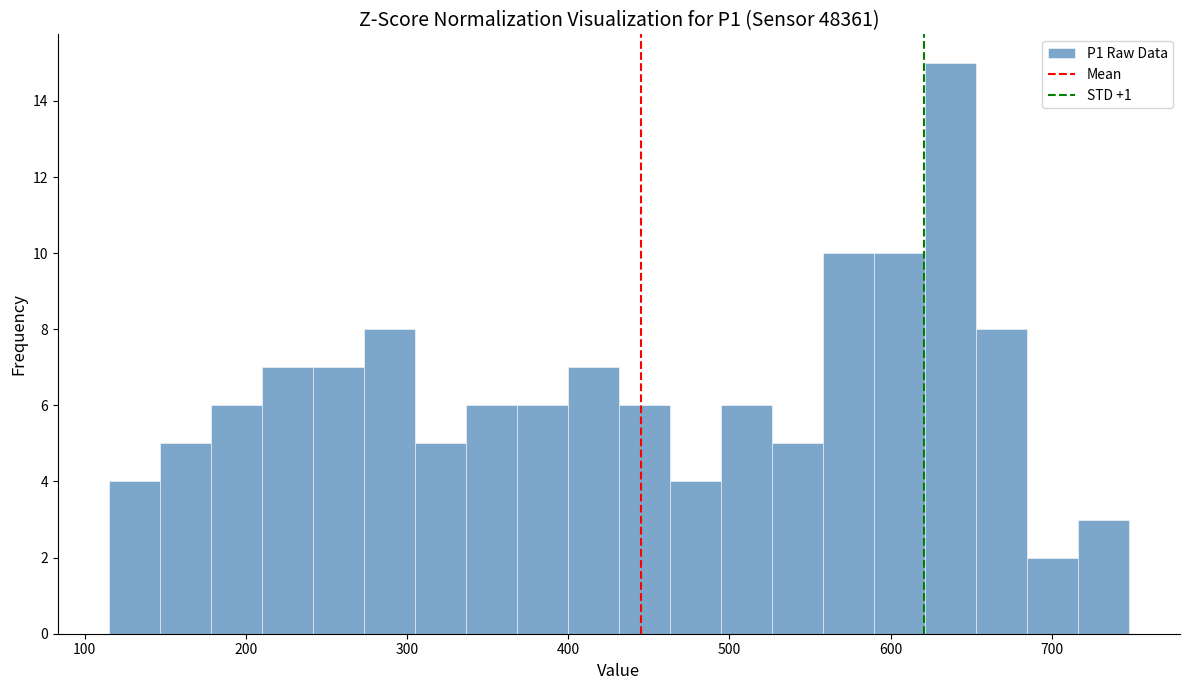

Read against the x-axis, roughly where is the centre of the tallest bar?

640